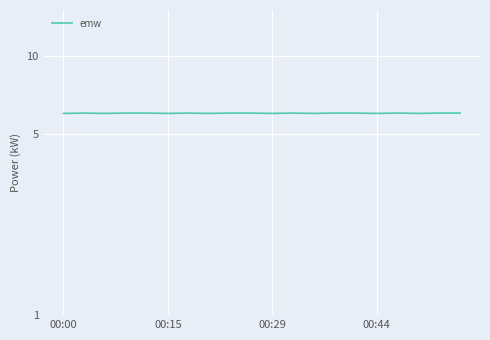

How many points are lower than both their immediate neighbors (excluding endpoints)?

7